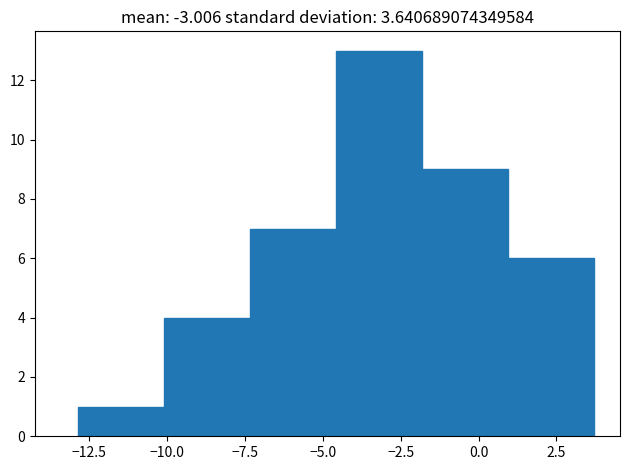

Reading left to right, transcribe this chart: for each bar, give the range it covers on the x-axis and its height. Neither the bar edges nor the heights are printed on the chart, so give them approximately, as read against the axes.

-13.0 to -10.0: 1
-10.0 to -7.5: 4
-7.5 to -4.5: 7
-4.5 to -2.0: 13
-2.0 to 1.0: 9
1.0 to 3.5: 6